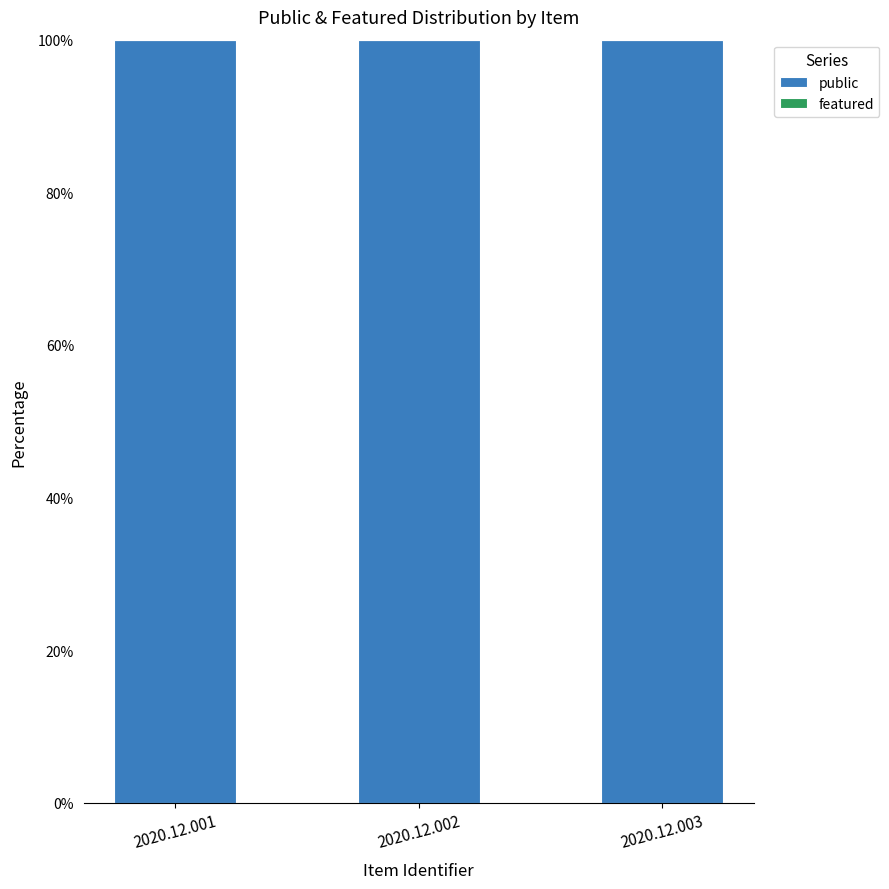

Reading left to right, list all the values displayed in this chart.

public: 2020.12.001=100	2020.12.002=100	2020.12.003=100
featured: 2020.12.001=0	2020.12.002=0	2020.12.003=0